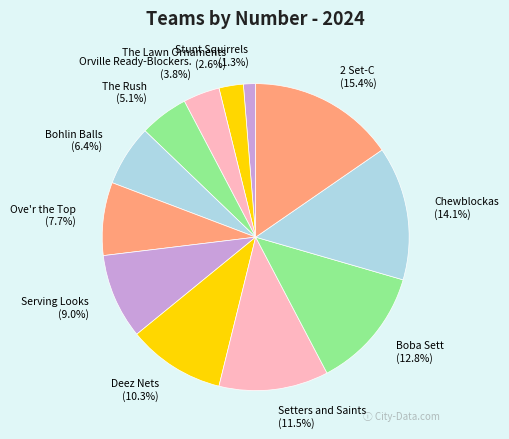

How much of the chart is everything except Chewblockas?

85.9%